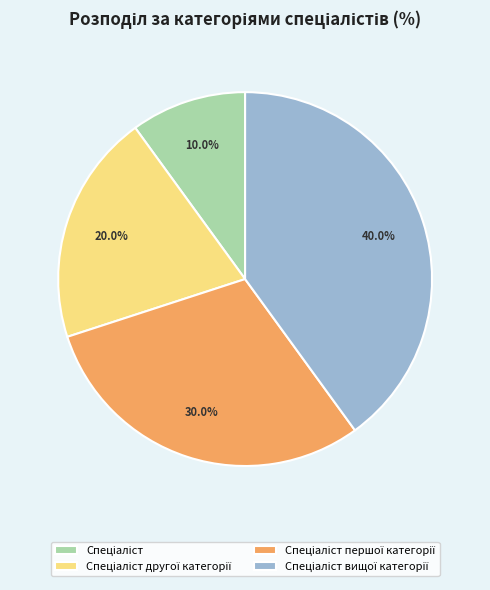

To the nearest percent, what is the average slice percentage?

25%